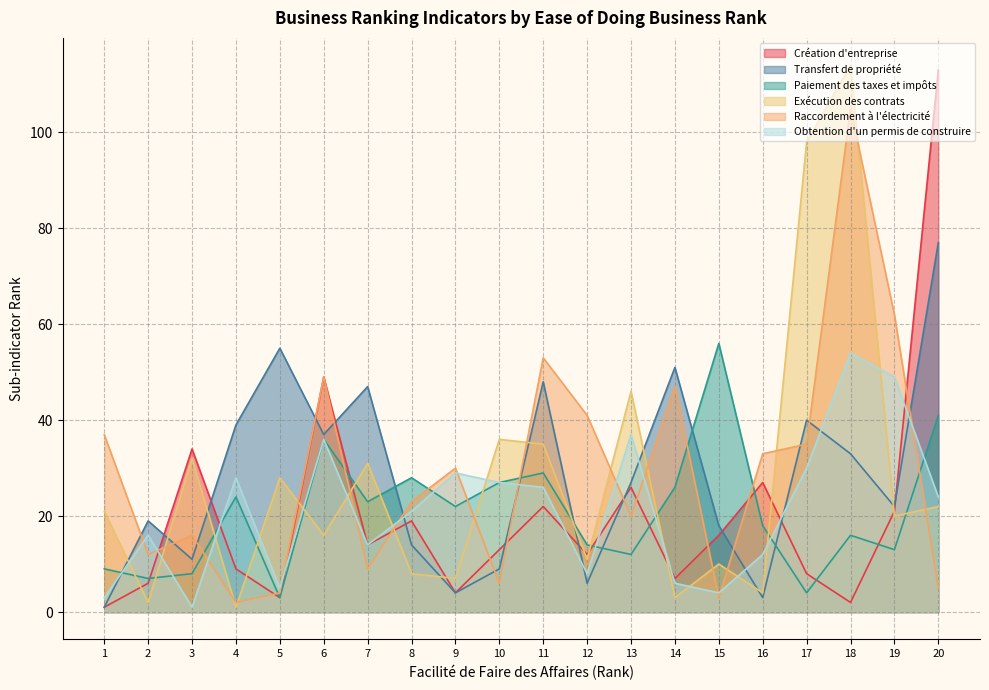

What is the sum of all Paiement des taxes et impôts values?

416